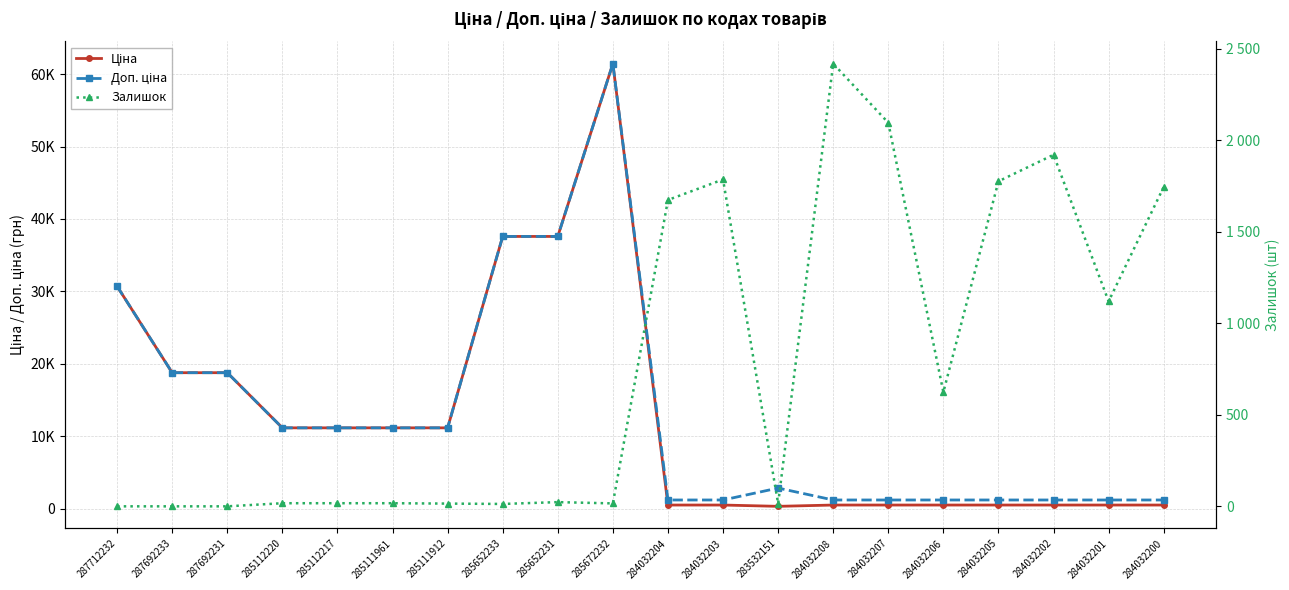

How many values in Залишок are above zero?

17